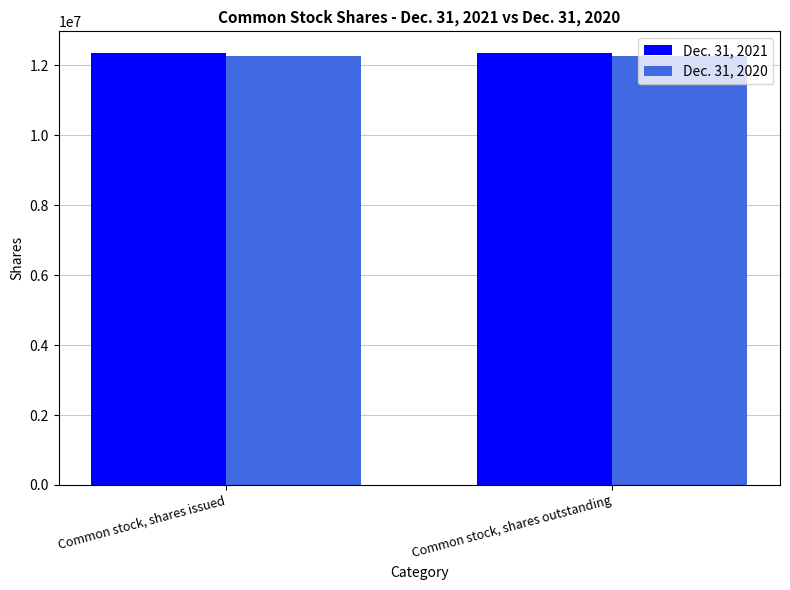

List the series in order of their peak value, highest first.

Dec. 31, 2021, Dec. 31, 2020